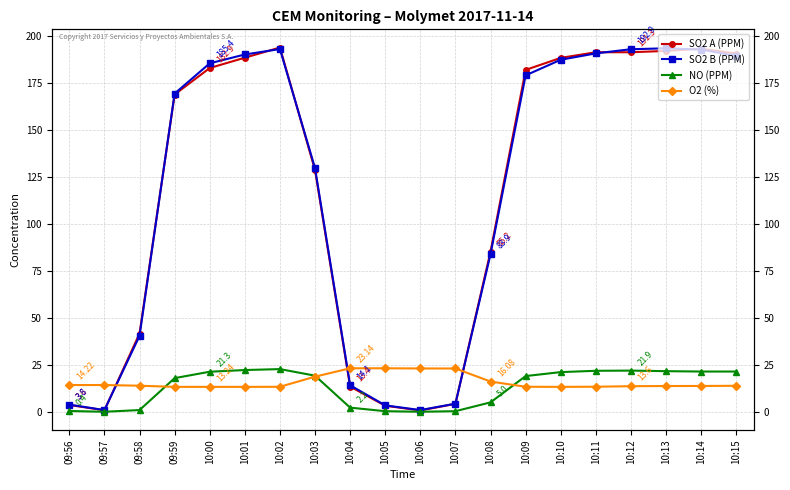

Reading left to right, extract all data points from this chart.

SO2 A (PPM): 09:56=3.6	09:57=0.8	09:58=41.6	09:59=168.8	10:00=182.9	10:01=188.4	10:02=193.8	10:03=128.6	10:04=13.4	10:05=3.2	10:06=0.7	10:07=4.2	10:08=85.2	10:09=181.9	10:10=188.3	10:11=191.3	10:12=191.3	10:13=192.0	10:14=193.2	10:15=190.6
SO2 B (PPM): 09:56=3.8	09:57=0.9	09:58=40.4	09:59=169.3	10:00=185.4	10:01=190.1	10:02=193.0	10:03=129.6	10:04=14.1	10:05=3.4	10:06=0.9	10:07=4.3	10:08=83.9	10:09=179.0	10:10=187.3	10:11=190.7	10:12=192.9	10:13=193.4	10:14=192.7	10:15=189.4
NO (PPM): 09:56=0.4	09:57=0.0	09:58=0.9	09:59=17.9	10:00=21.3	10:01=22.2	10:02=22.7	10:03=19.2	10:04=2.2	10:05=0.3	10:06=0.0	10:07=0.3	10:08=5.0	10:09=19.0	10:10=21.1	10:11=21.8	10:12=21.9	10:13=21.6	10:14=21.4	10:15=21.4
O2 (%): 09:56=14.2	09:57=14.2	09:58=13.9	09:59=13.2	10:00=13.2	10:01=13.2	10:02=13.3	10:03=18.7	10:04=23.1	10:05=23.1	10:06=23.0	10:07=23.0	10:08=16.1	10:09=13.3	10:10=13.2	10:11=13.3	10:12=13.6	10:13=13.7	10:14=13.7	10:15=13.8